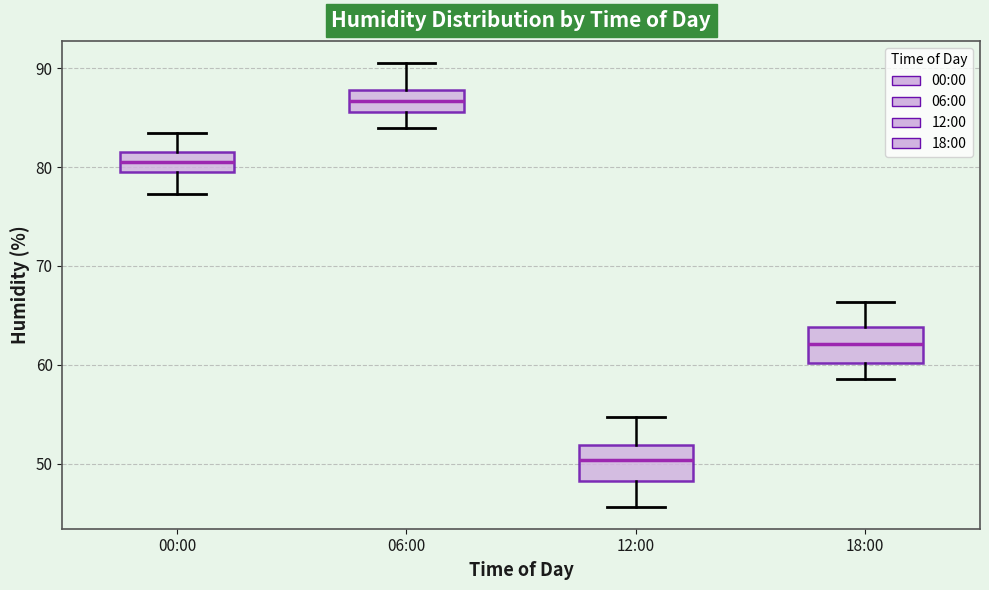

Reading left to right, read every box against the y-axis: the position of its median line, the range the box covers, and the ends of its whiskers. The values are not printed on the chart, so give them approximately, as read against the axis.

00:00: median 81, box 79 to 82, whiskers 77 to 83
06:00: median 87, box 86 to 88, whiskers 84 to 91
12:00: median 50, box 48 to 52, whiskers 46 to 55
18:00: median 62, box 60 to 64, whiskers 59 to 66